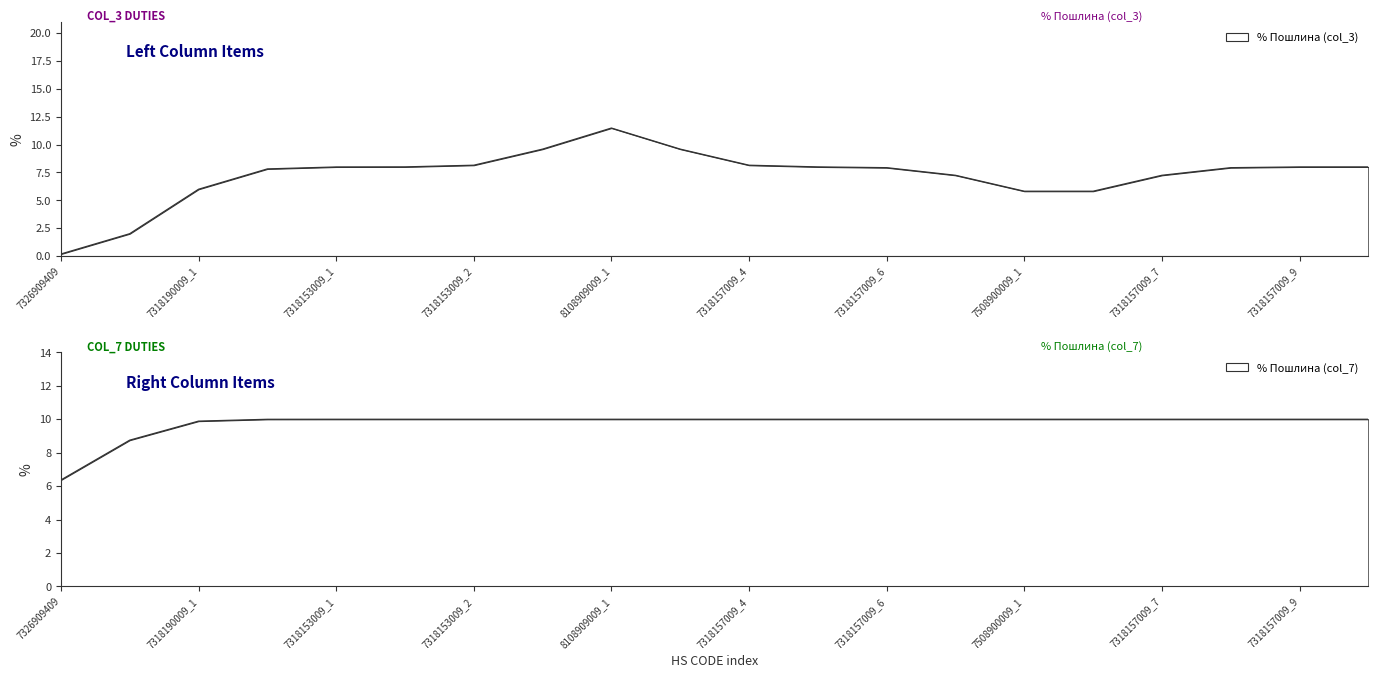

How many interior local peaks does the % Пошлина (col_3) series have?

1